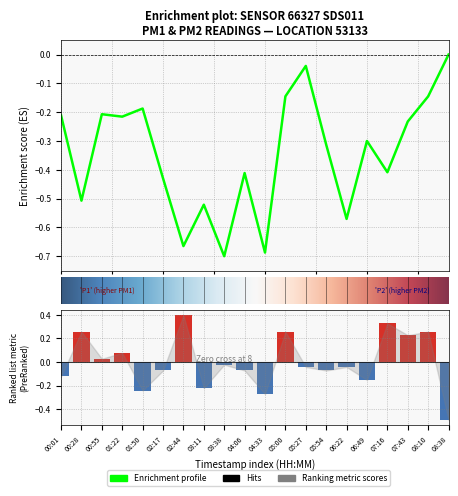

Which label corresponds to the largest value in the chart?

02:44